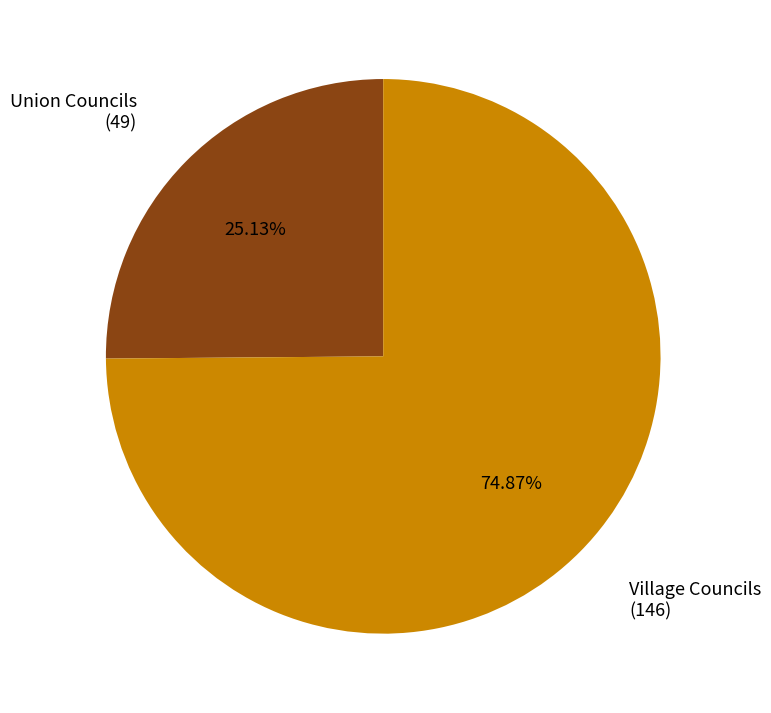

Which slice is the largest?

Village Councils